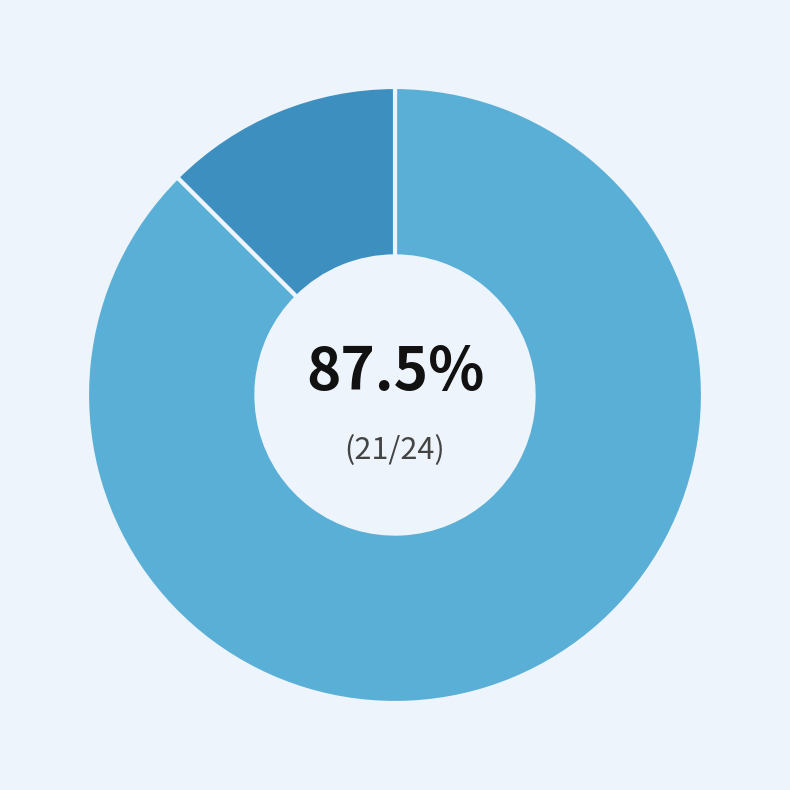

How many slices are in this pie chart?

2